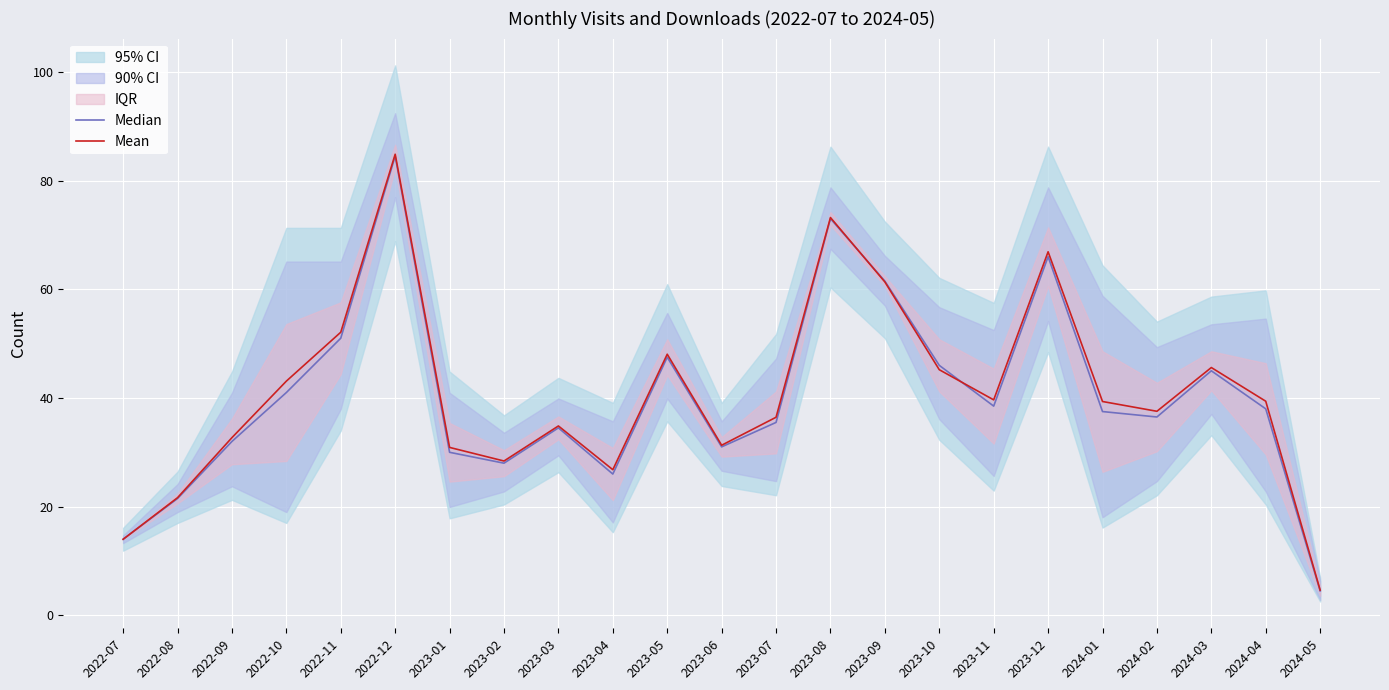

What is the total value across all series at 2023-04?

52.8